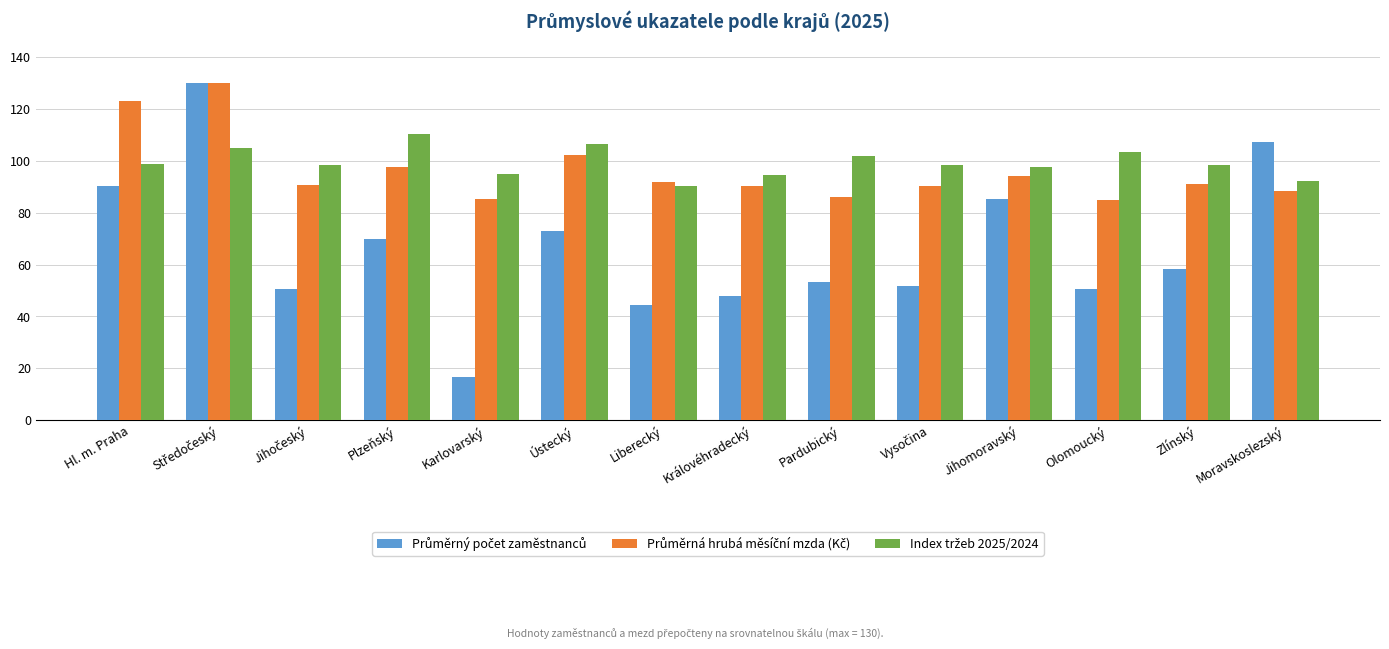

What is the spread (max minus min) of values at Jihomoravský?

12.1